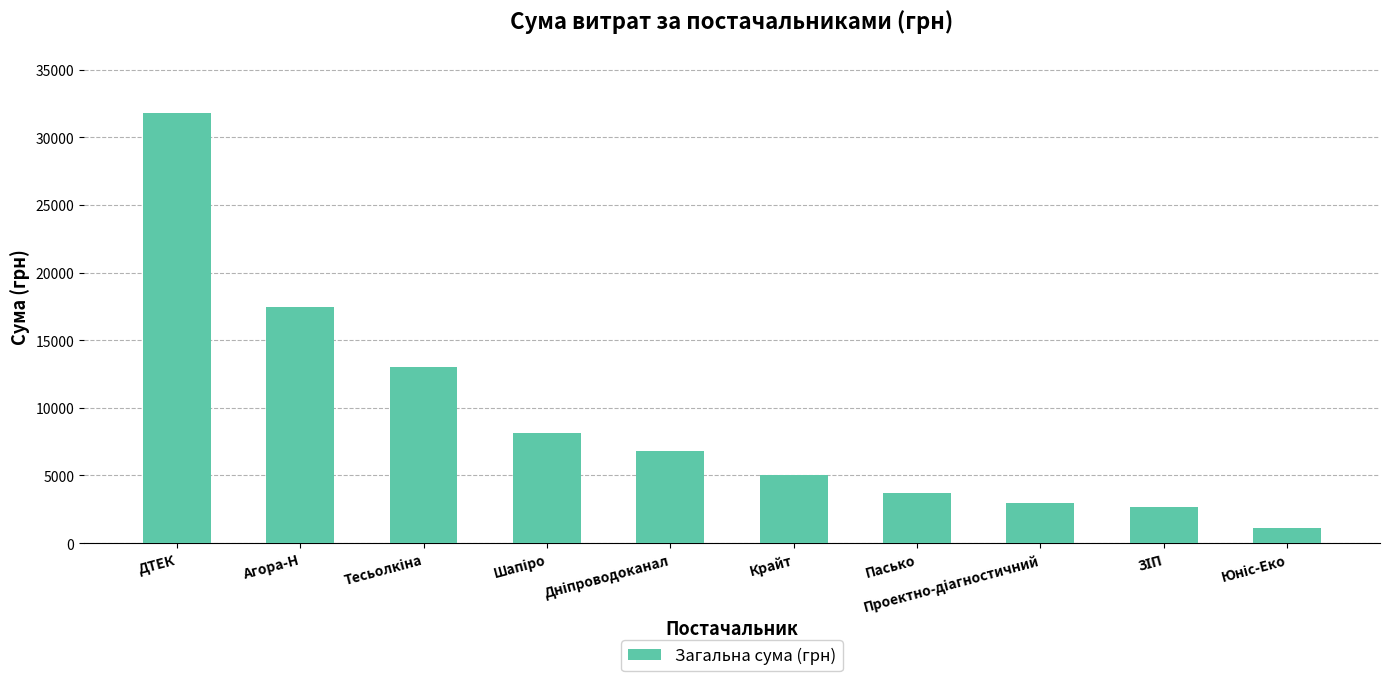

Count the number of values greater than 6803.

5